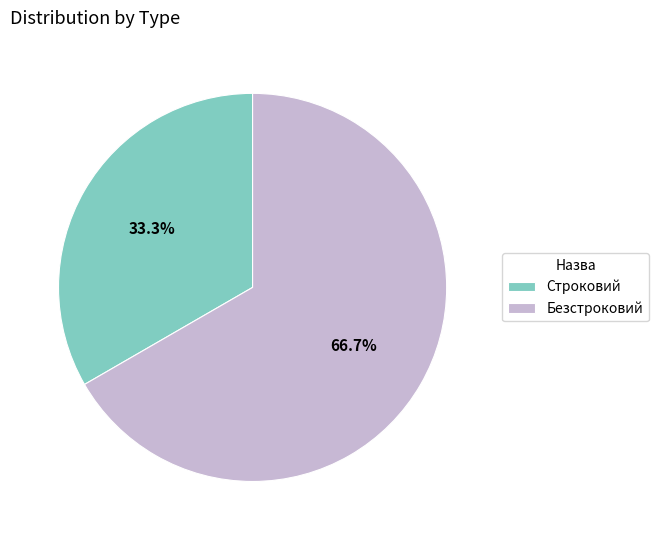

Is it true that Строковий is 33% of the pie?

True